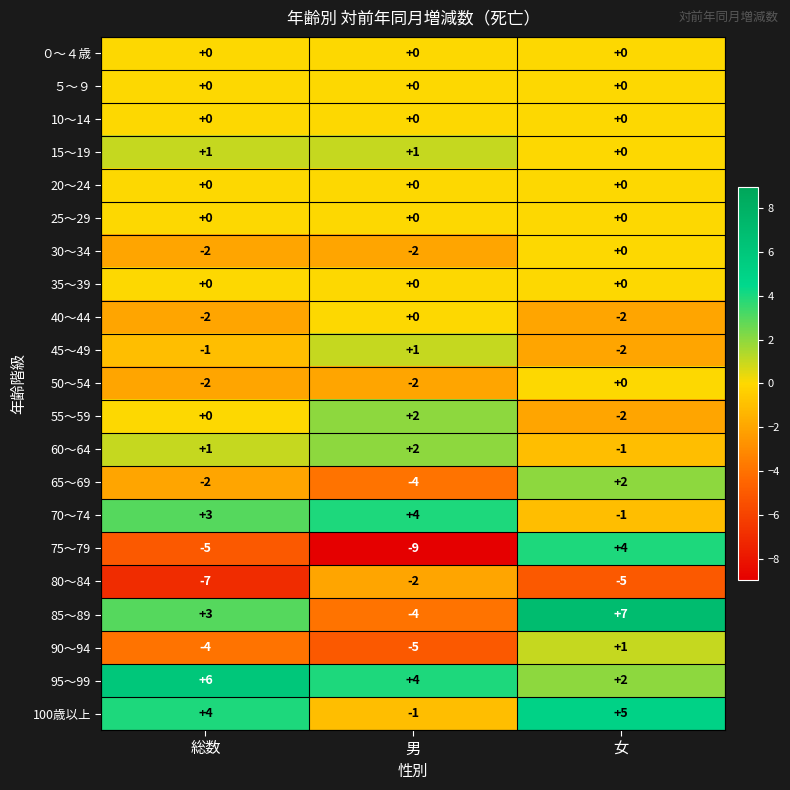

What is the total value across all series at 女?

8